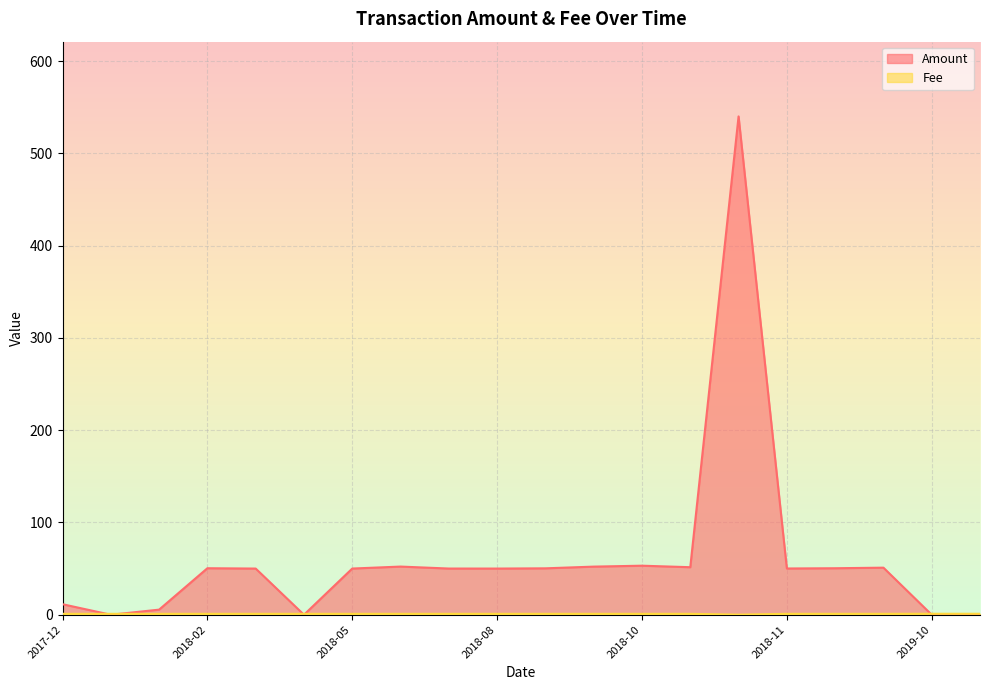

What are all the series names shown in the legend?

Amount, Fee